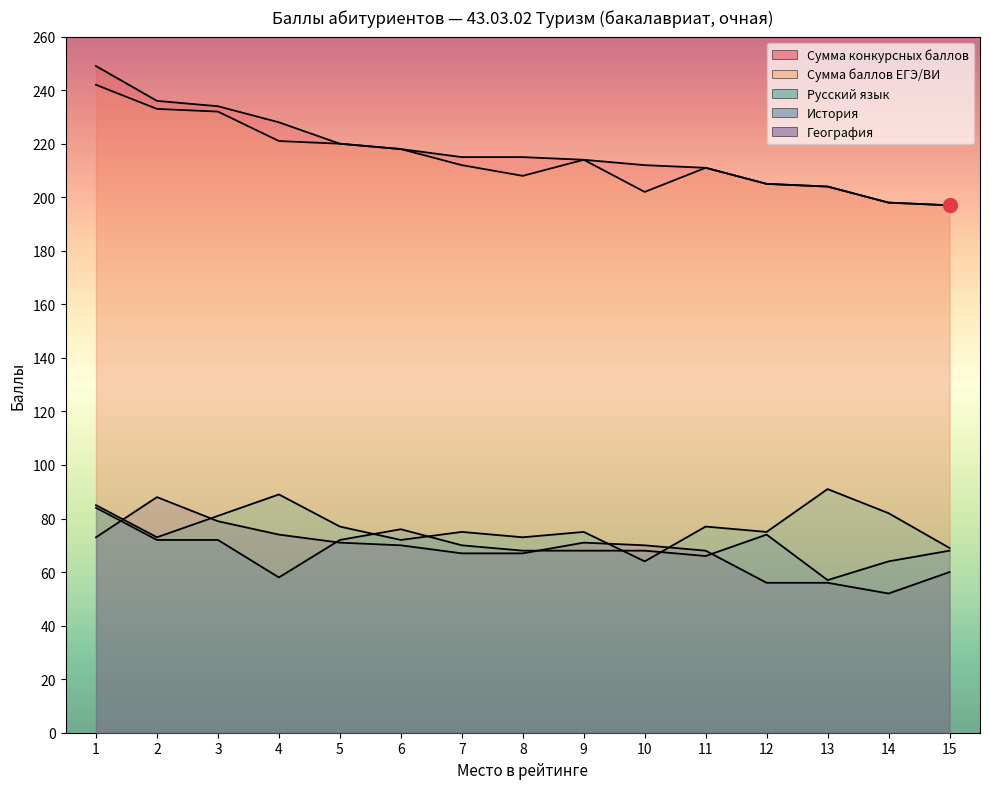

How many data points in Сумма баллов ЕГЭ/ВИ are less than 212?

7